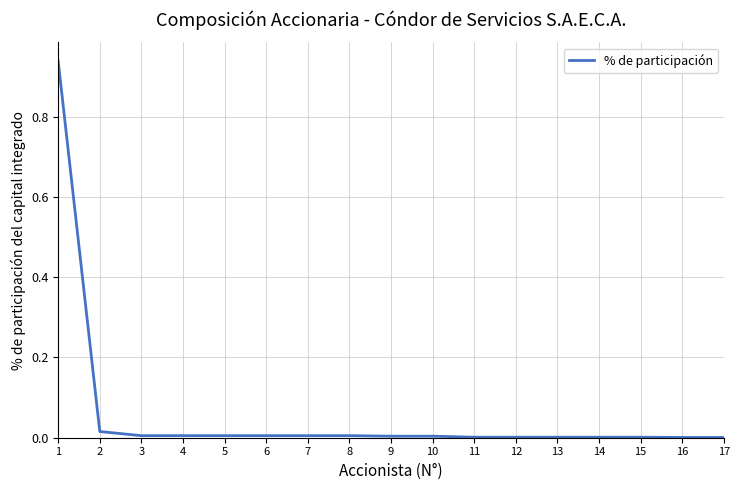

The chart shows a value of 0.0 at 11. True or false?

True